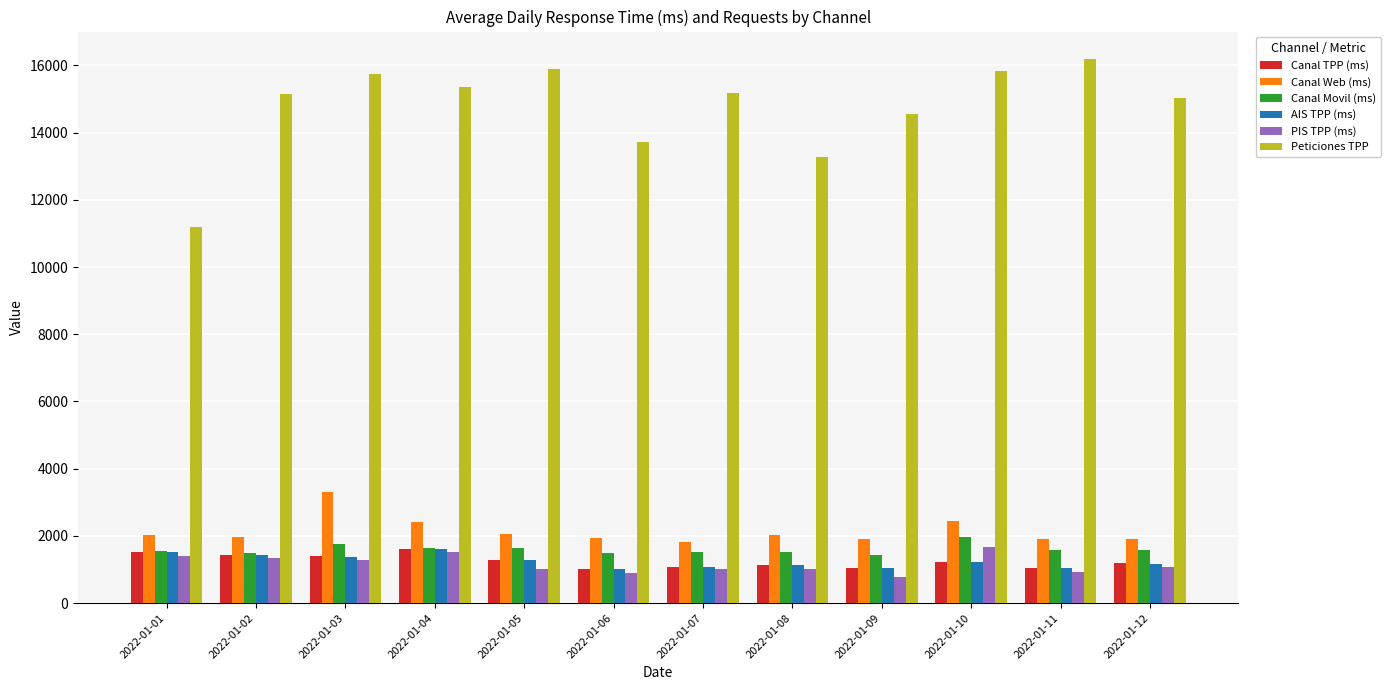

Which series has the largest range (max minus min)?

Peticiones TPP